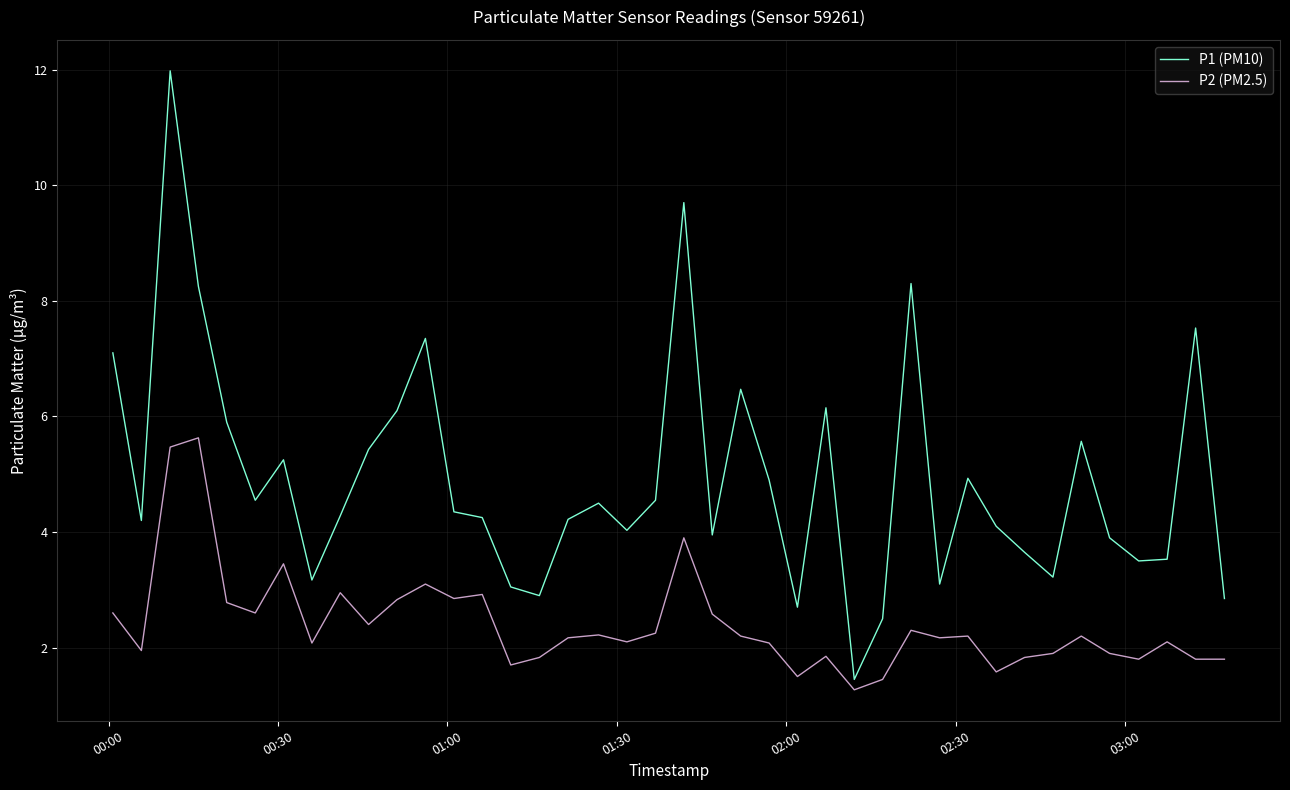

Which series has the widest spread of values?

P1 (PM10)